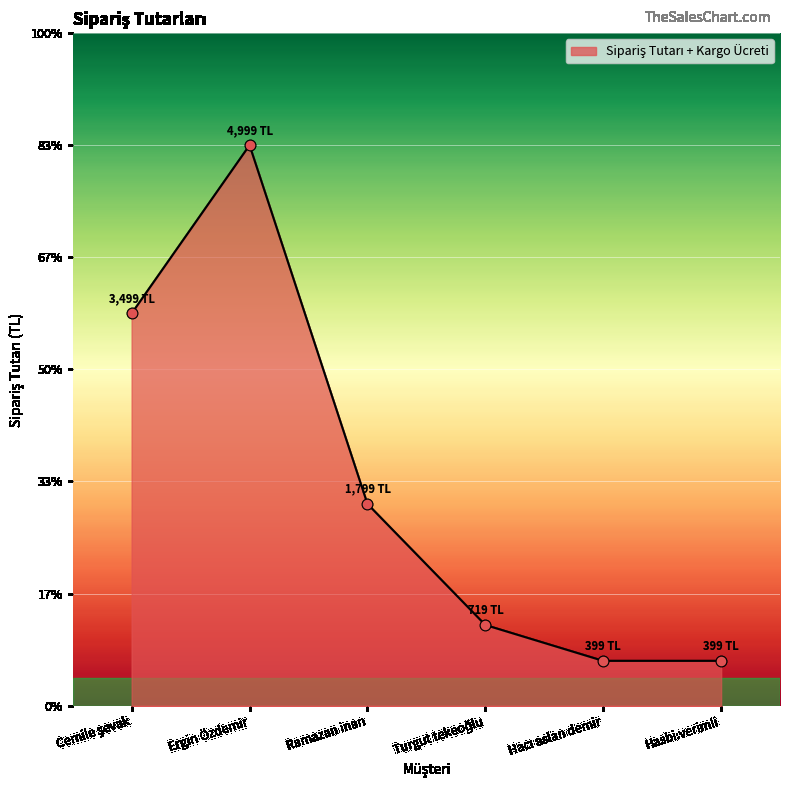

What is the change in value from Ergin Özdemir to Turgut tekeoğlu?

-4280